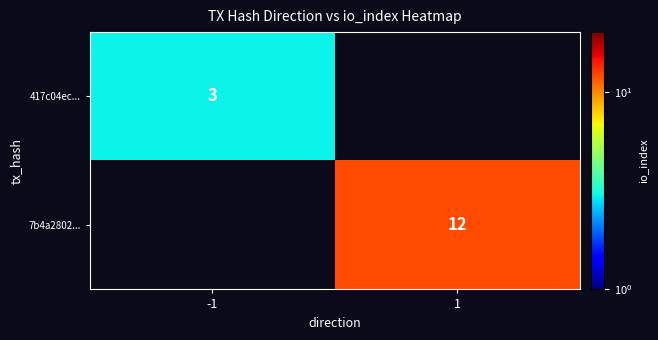

Count the number of categories in the chart.

2